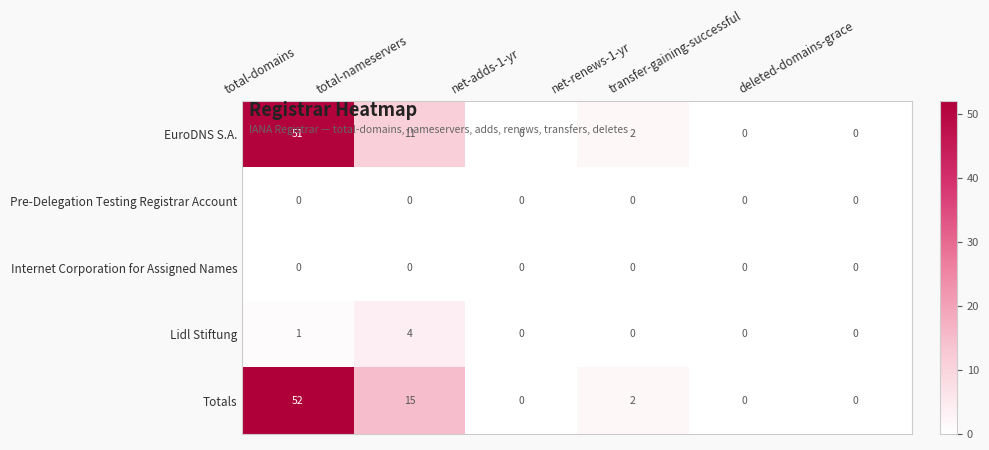

How many values in the EuroDNS S.A. series are below 2?

3